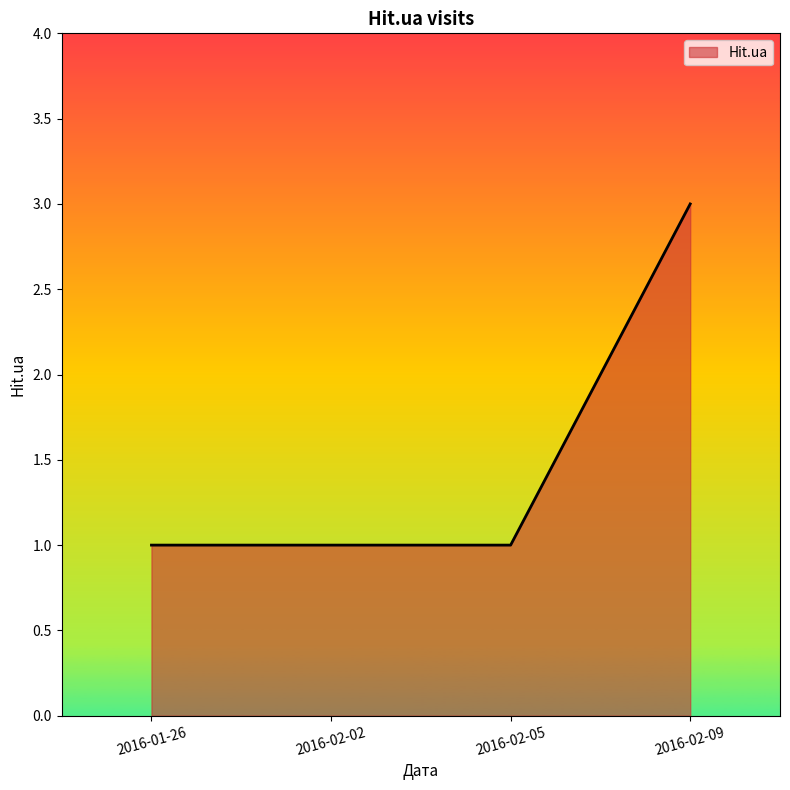

Reading left to right, list all the values displayed in this chart.

1	1	1	3